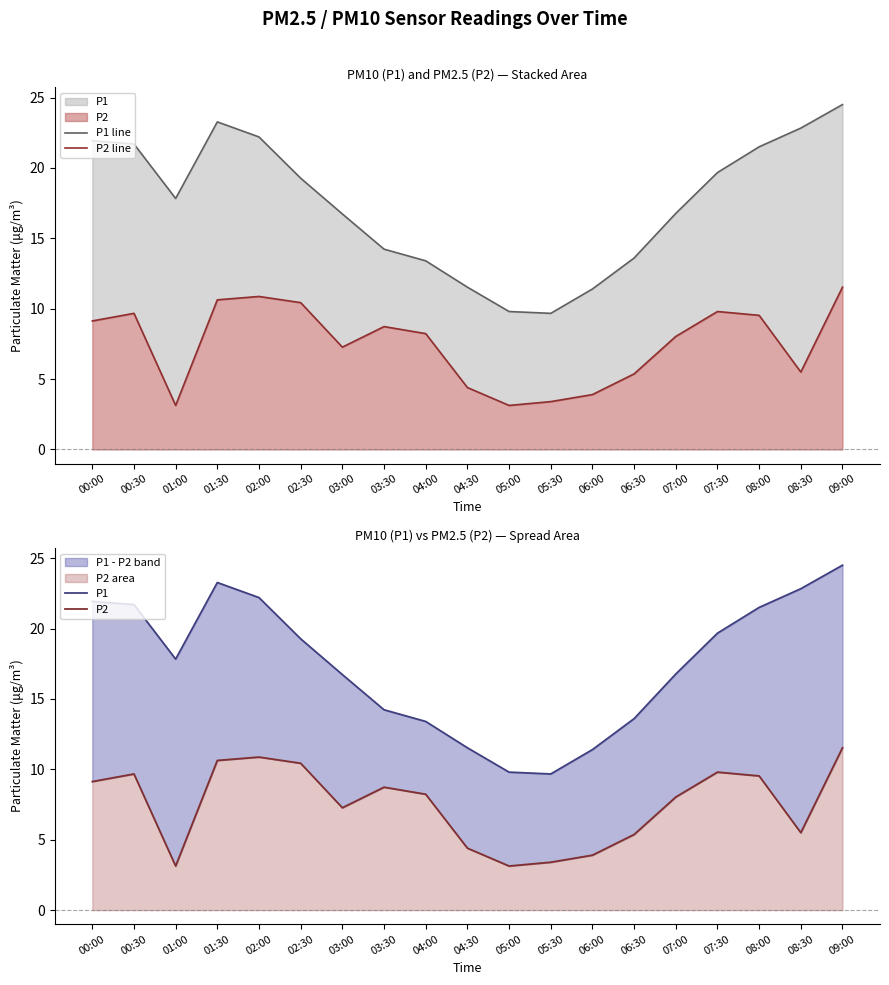

What is the difference between the maximum and minimum values in the P2 series?

8.4